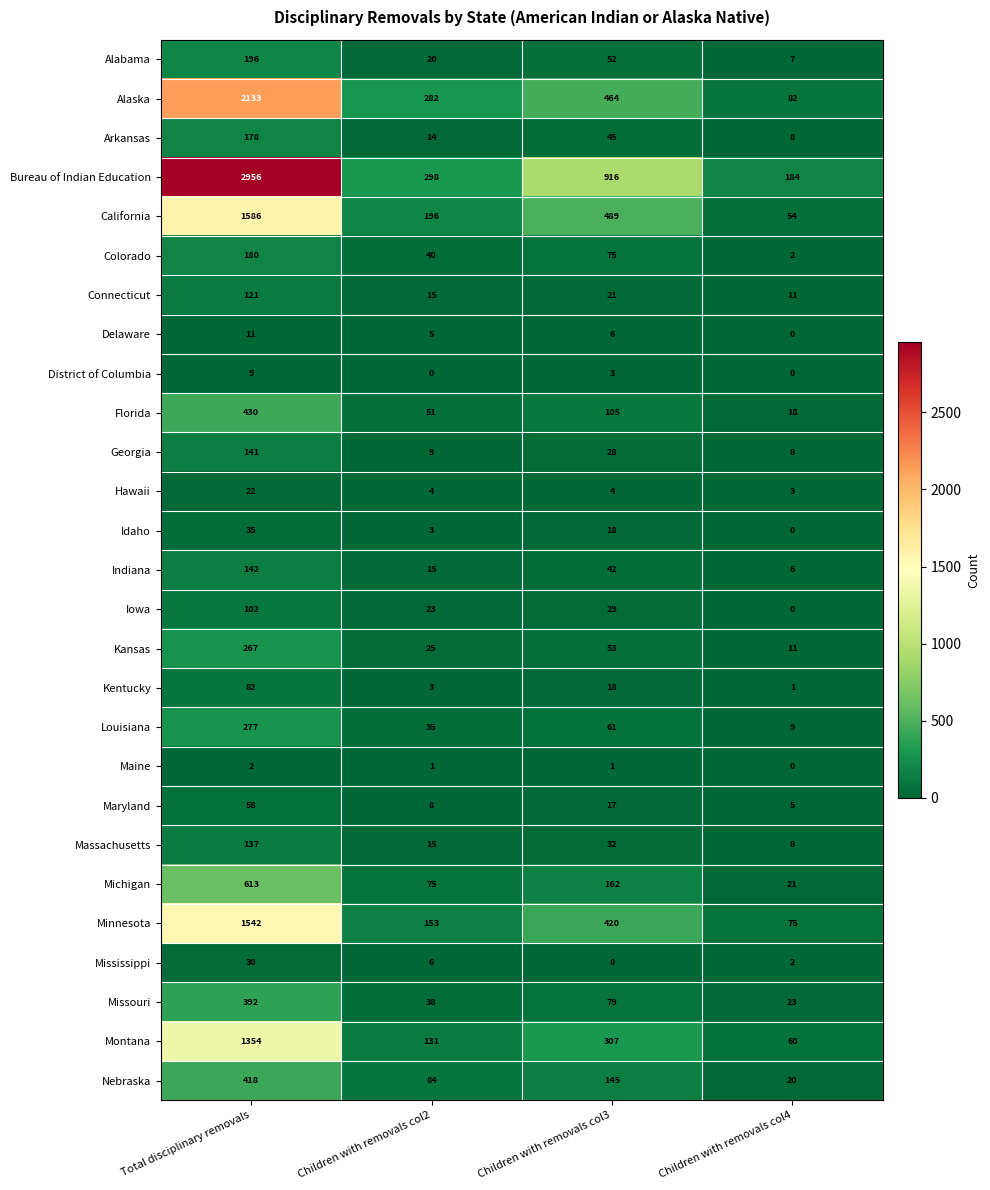

What is the sum of all Kentucky values?

104